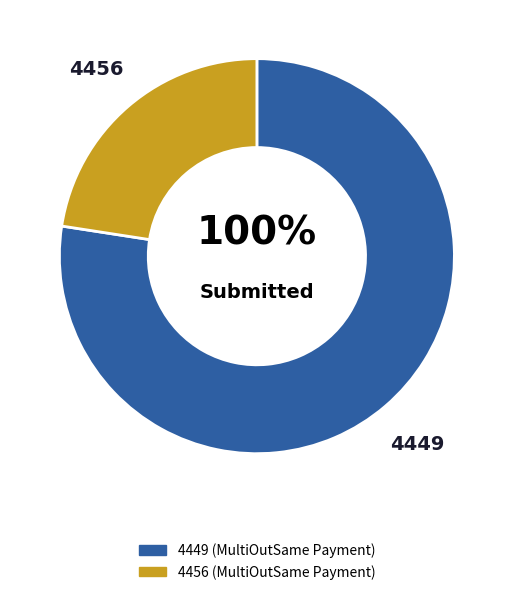

To the nearest percent, what is the difference between the largest and smallest slice percentages?

55%